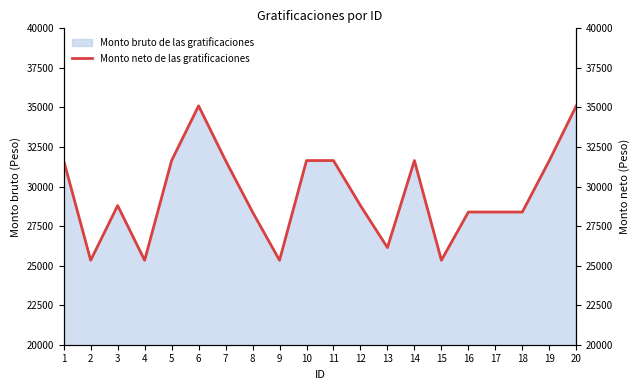

Rank the categories by value from highest to lowest.

6, 20, 1, 5, 7, 10, 11, 14, 19, 3, 12, 8, 16, 17, 18, 13, 2, 4, 9, 15